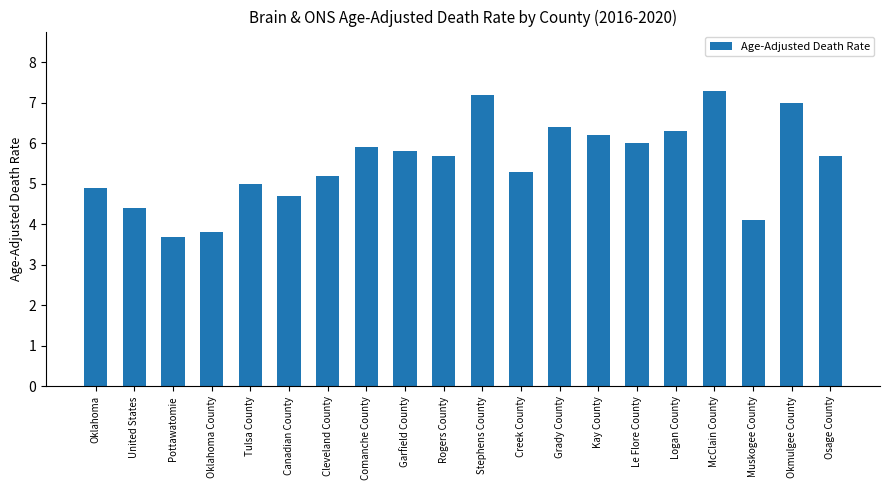

What is the approximate value at McClain County?

7.3